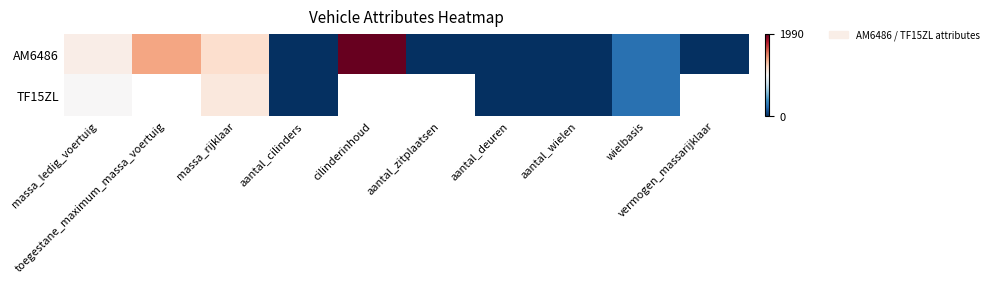

Which label corresponds to the largest value in the chart?

cilinderinhoud